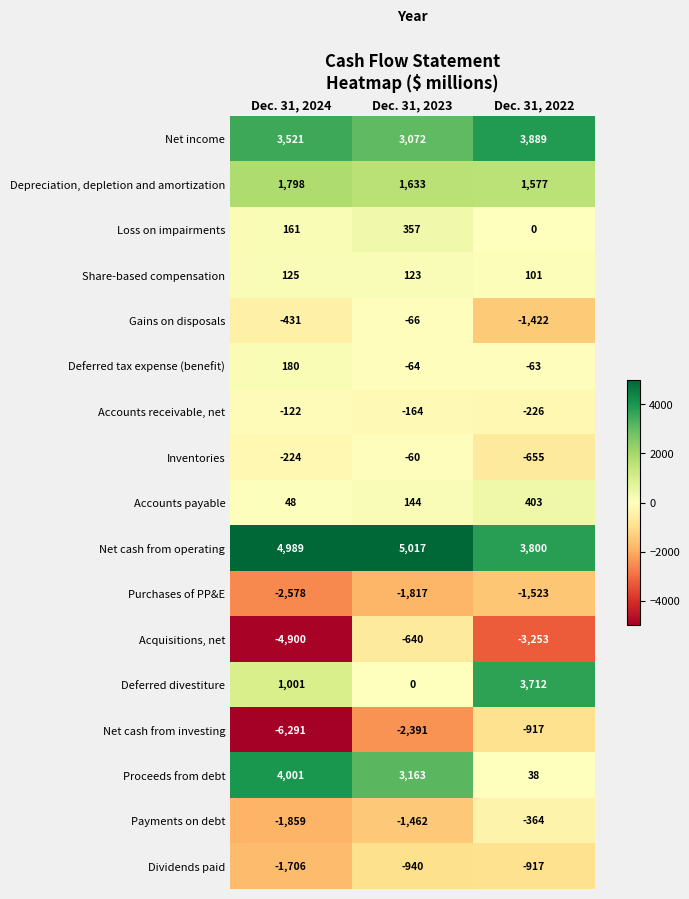

What value does the Net cash from investing series have at Dec. 31, 2022, to the nearest 100?

-900